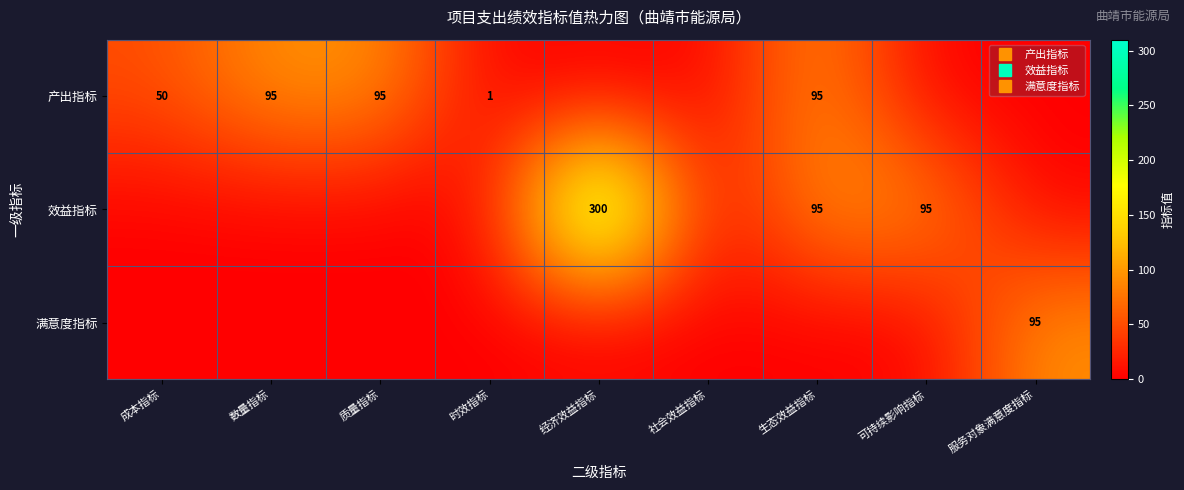

What is the difference between the maximum and minimum values in the 效益指标 series?

300